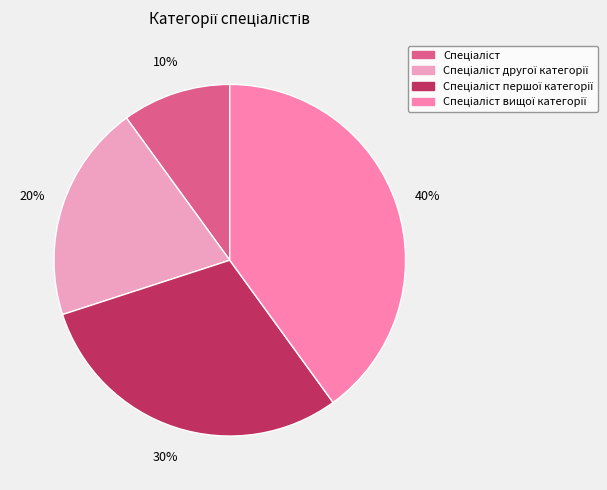

How many segments does this pie chart have?

4